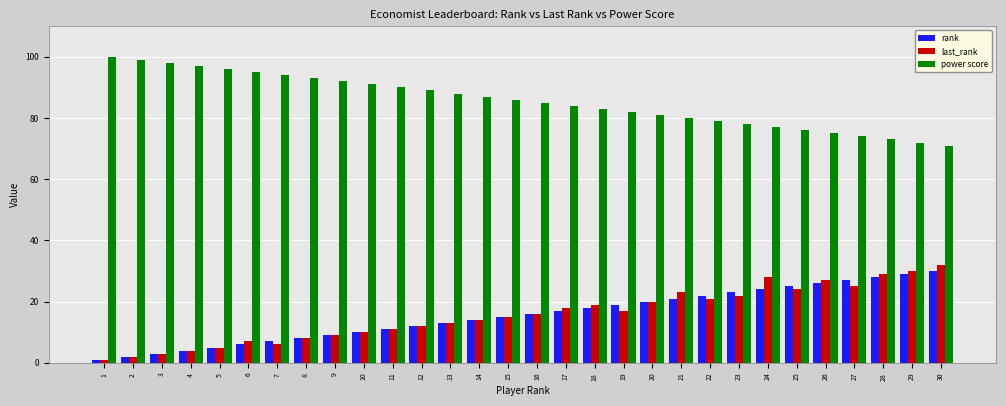

At which category does the chart reach its peak across all series?

1